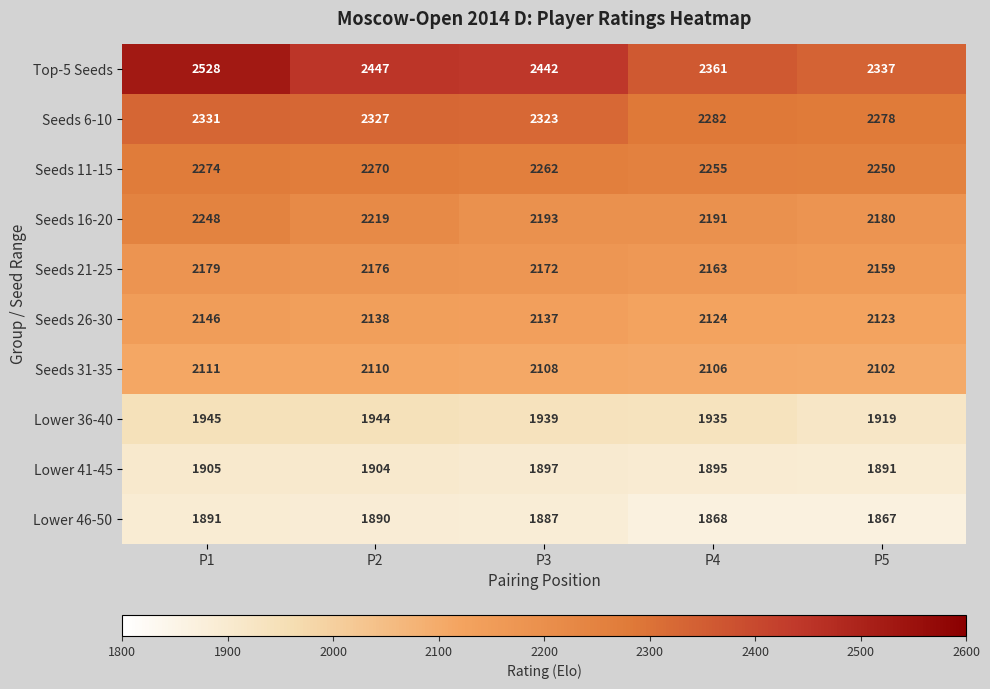

Rank the series at P1 from highest to lowest value.

Top-5 Seeds, Seeds 6-10, Seeds 11-15, Seeds 16-20, Seeds 21-25, Seeds 26-30, Seeds 31-35, Lower 36-40, Lower 41-45, Lower 46-50